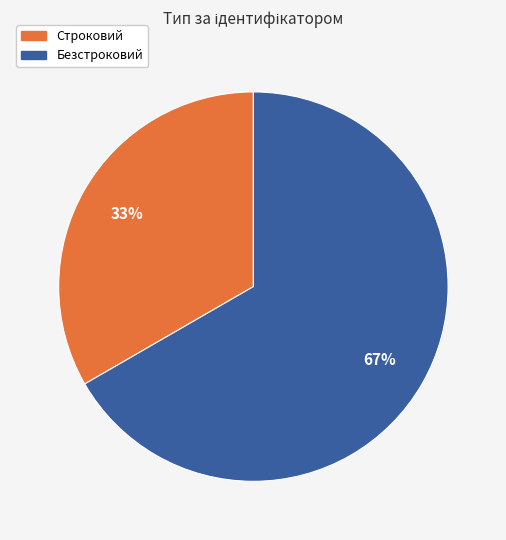

To the nearest percent, what percentage of the pie is Строковий?

33%